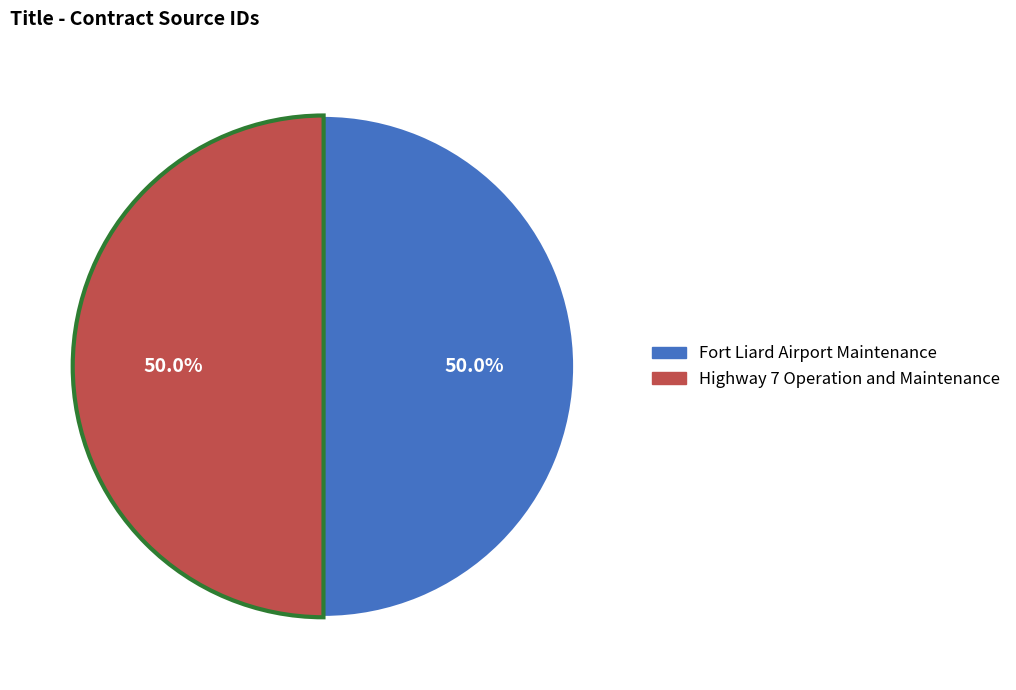

Is it true that Highway 7 Operation and Maintenance is 50% of the pie?

True